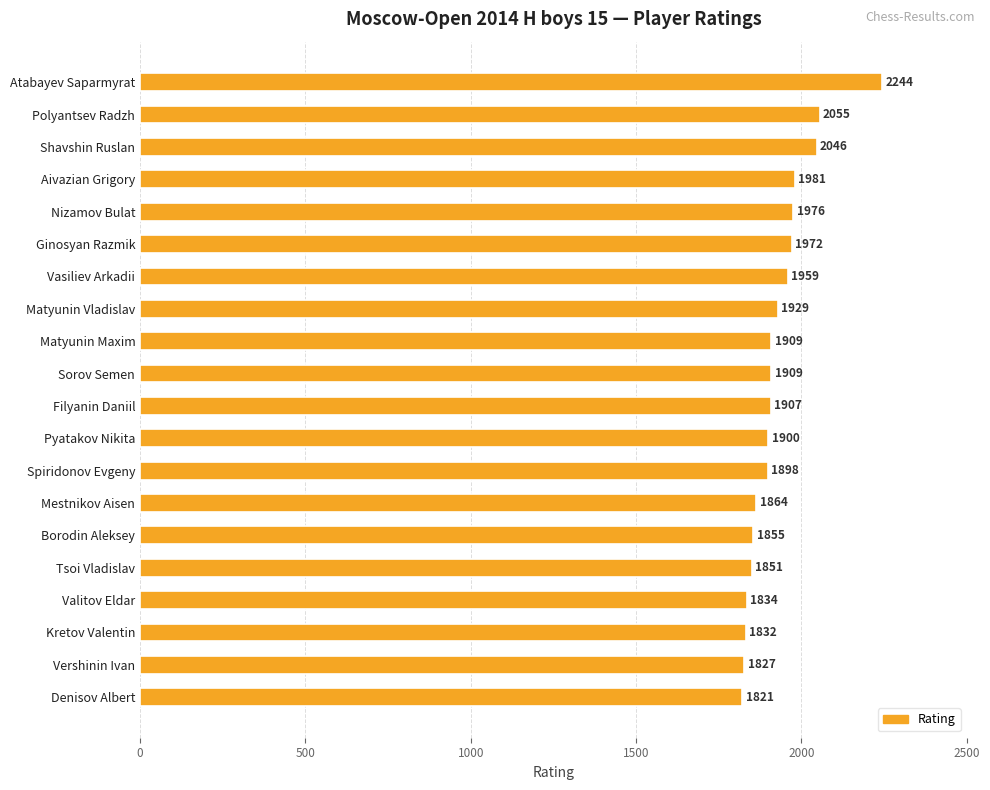

What is the difference between the maximum and minimum values?

423